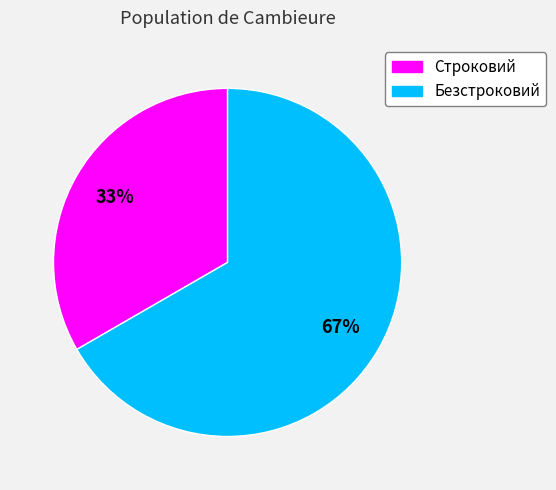

To the nearest percent, what is the average slice percentage?

50%